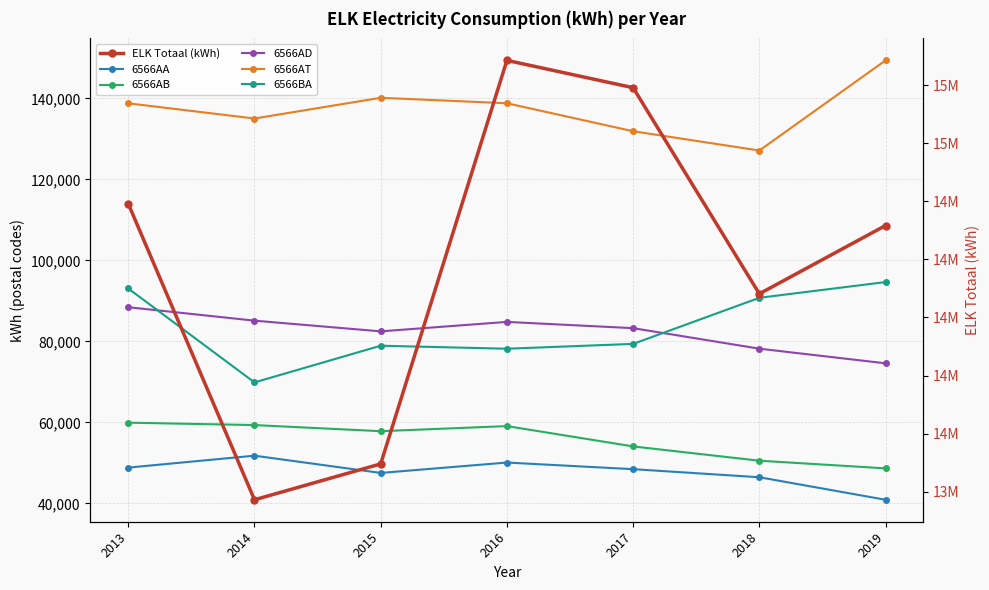

How many values in the ELK Totaal (kWh) series exceed 14716389?

3